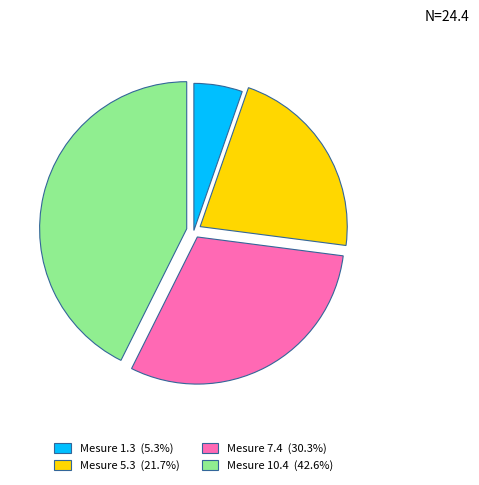

Is there a majority slice in this chart?

No